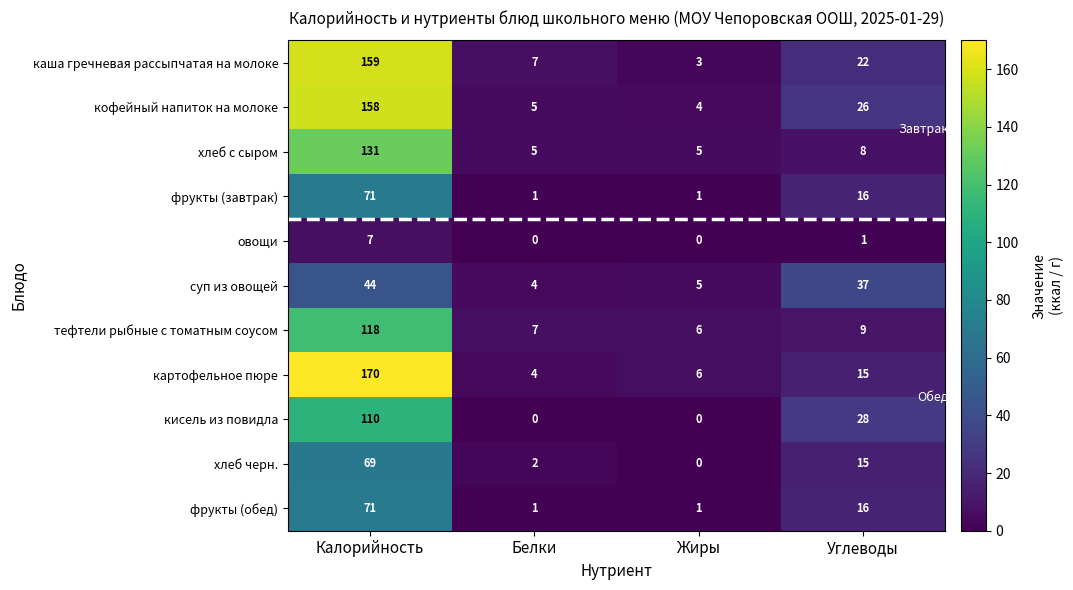

Is it true that суп из овощей equals 3 at Белки?

False